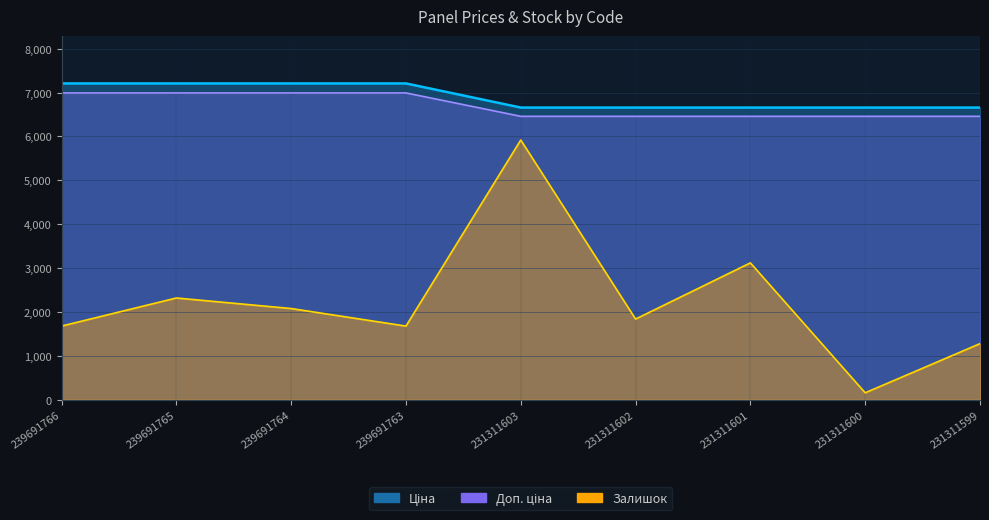

What are all the series names shown in the legend?

Ціна, Доп. ціна, Залишок